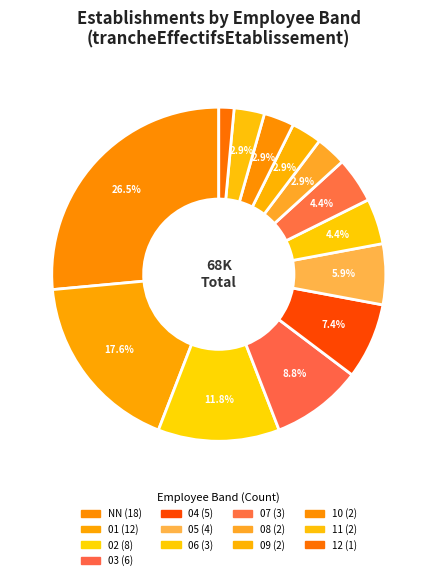

To the nearest percent, what is the difference between the largest and smallest slice percentages?

25%